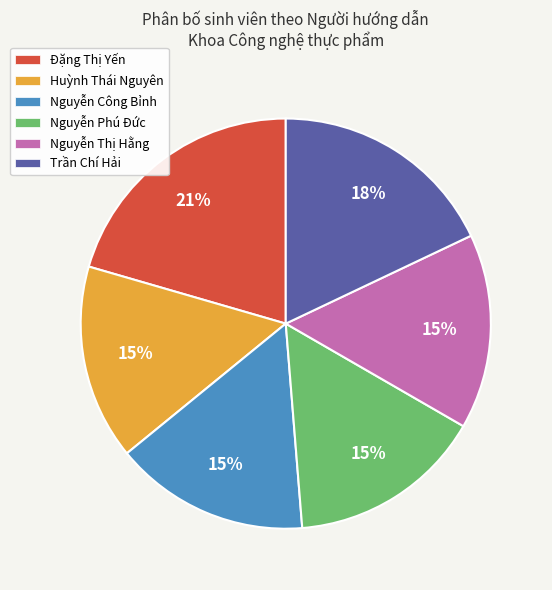

Does any single category account for the majority?

No